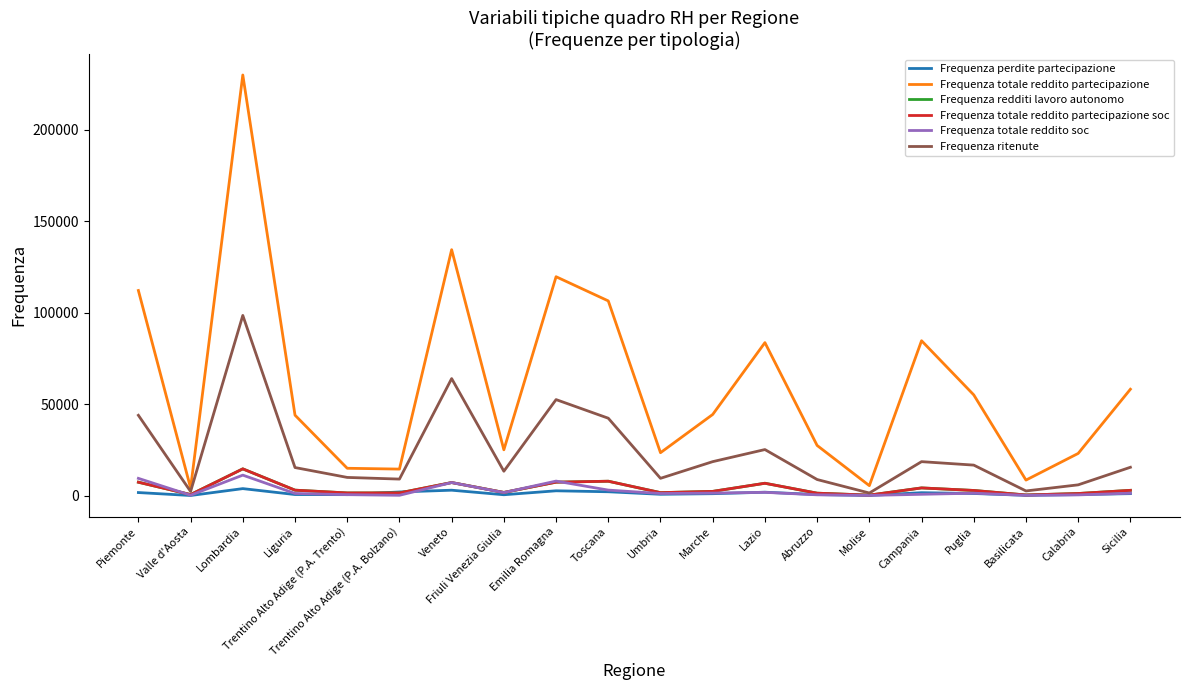

What is the maximum value for Frequenza totale reddito soc?

11203